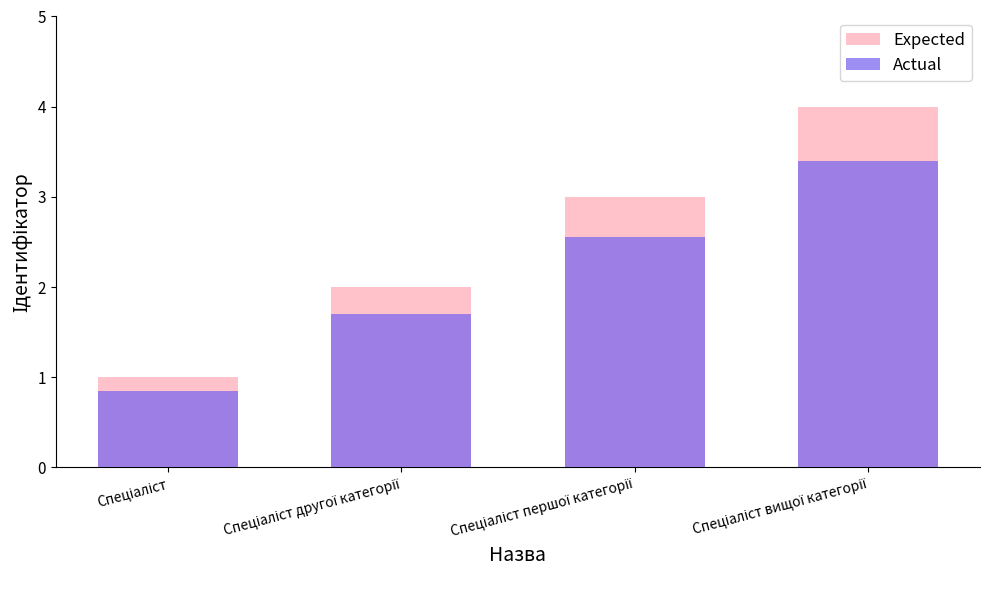

List the series in order of their peak value, lowest first.

Actual, Expected